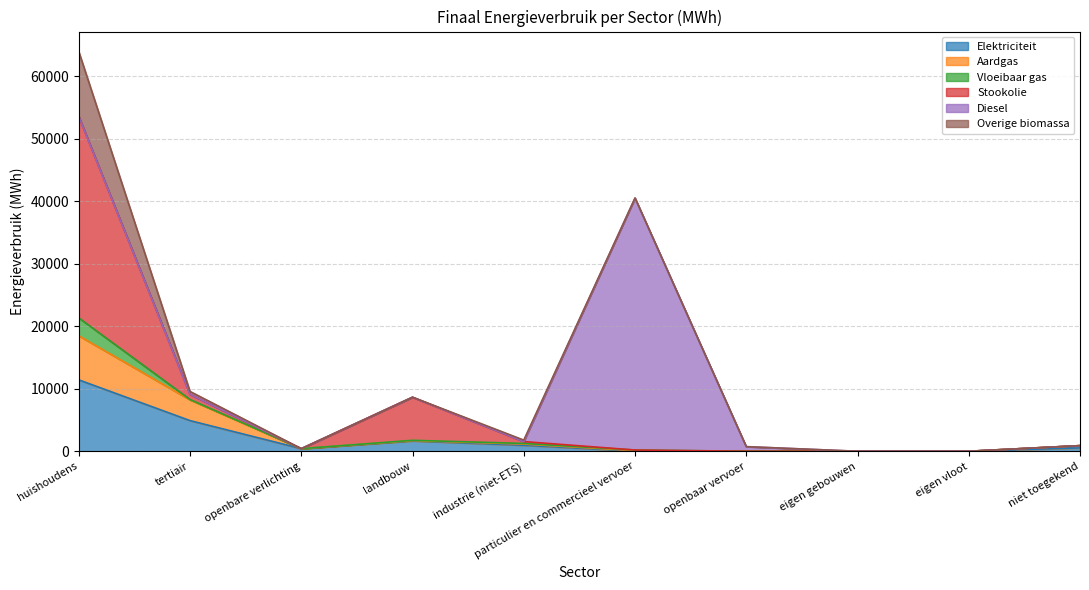

At which category is the sum across all series the highest?

huishoudens